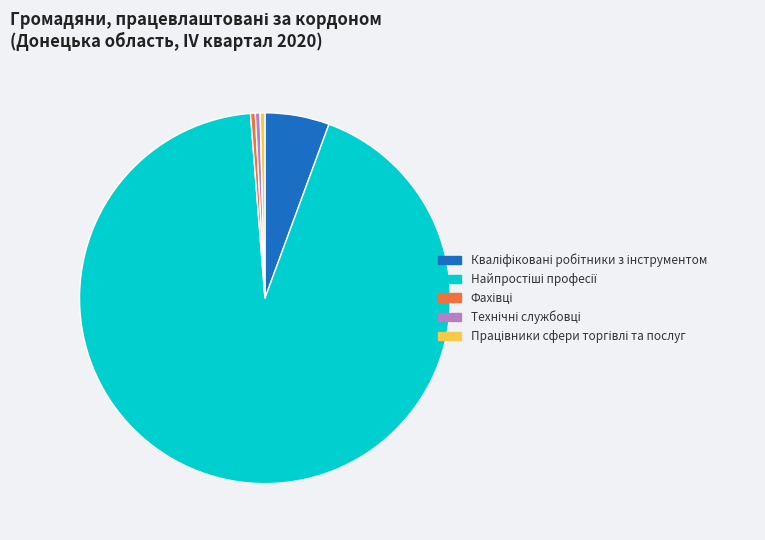

Is there a majority slice in this chart?

Yes